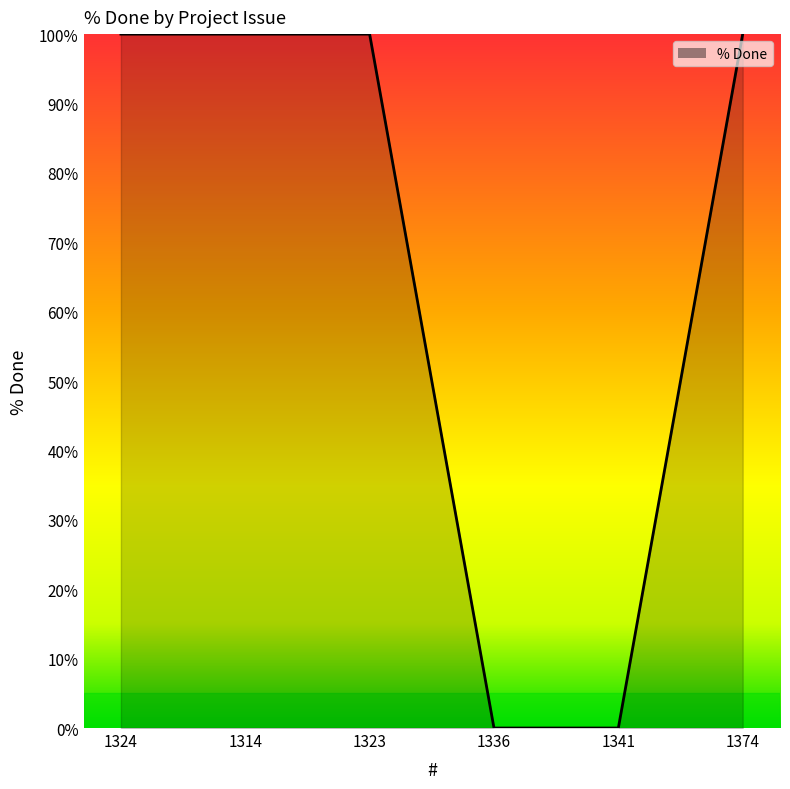

Is it true that the value at 1314 is 21?

False